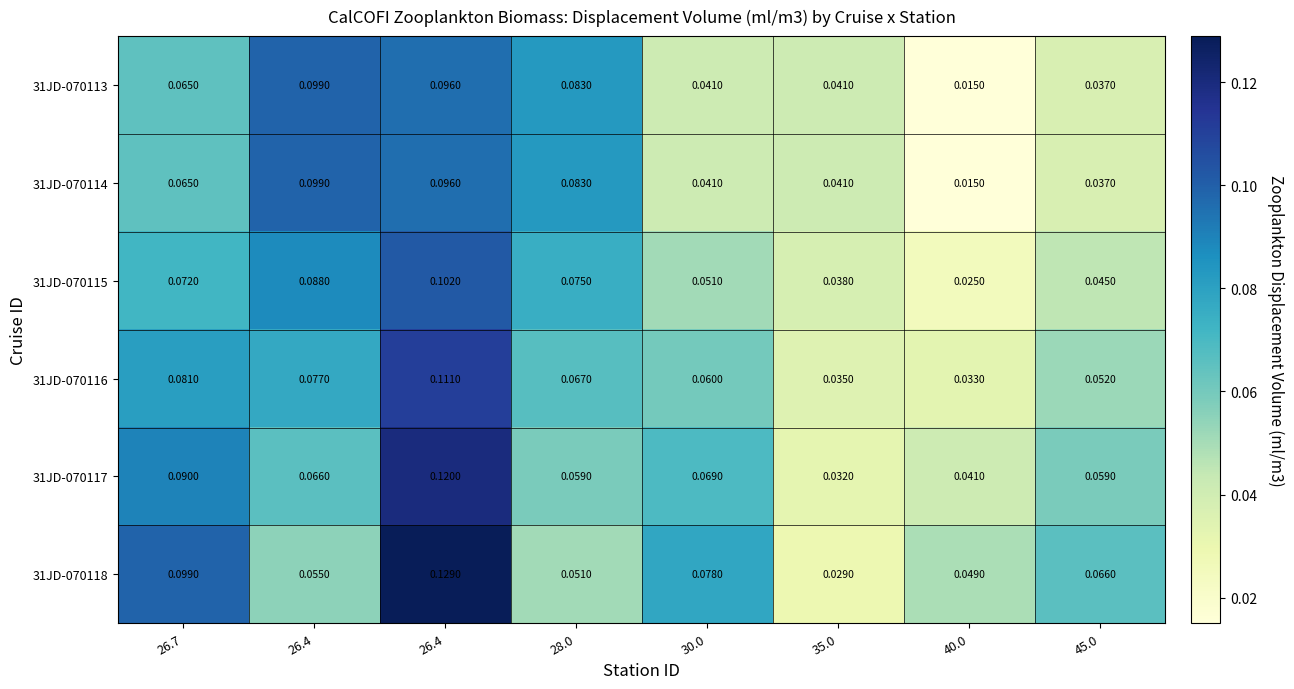

How many series are shown in this chart?

6